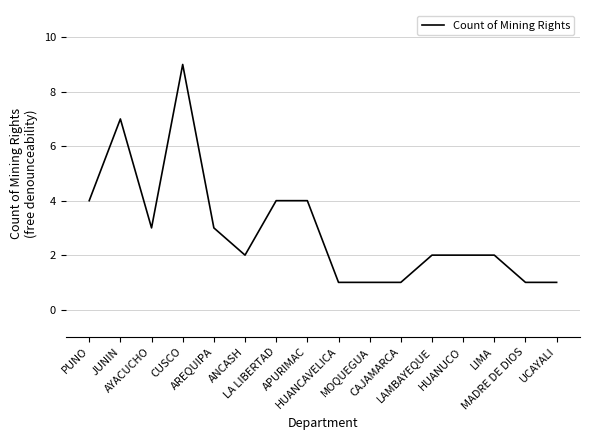

How many lines are shown in the chart?

1